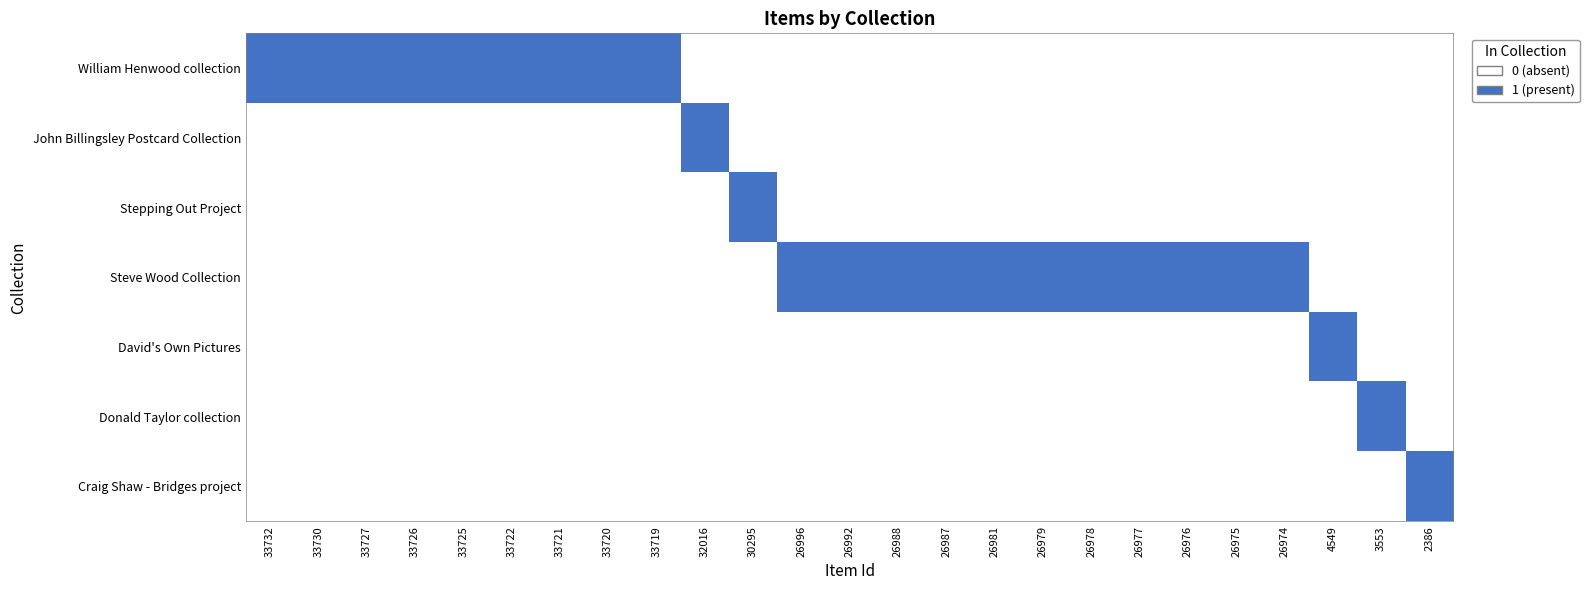

At how many categories does at least one series exceed 0?

25